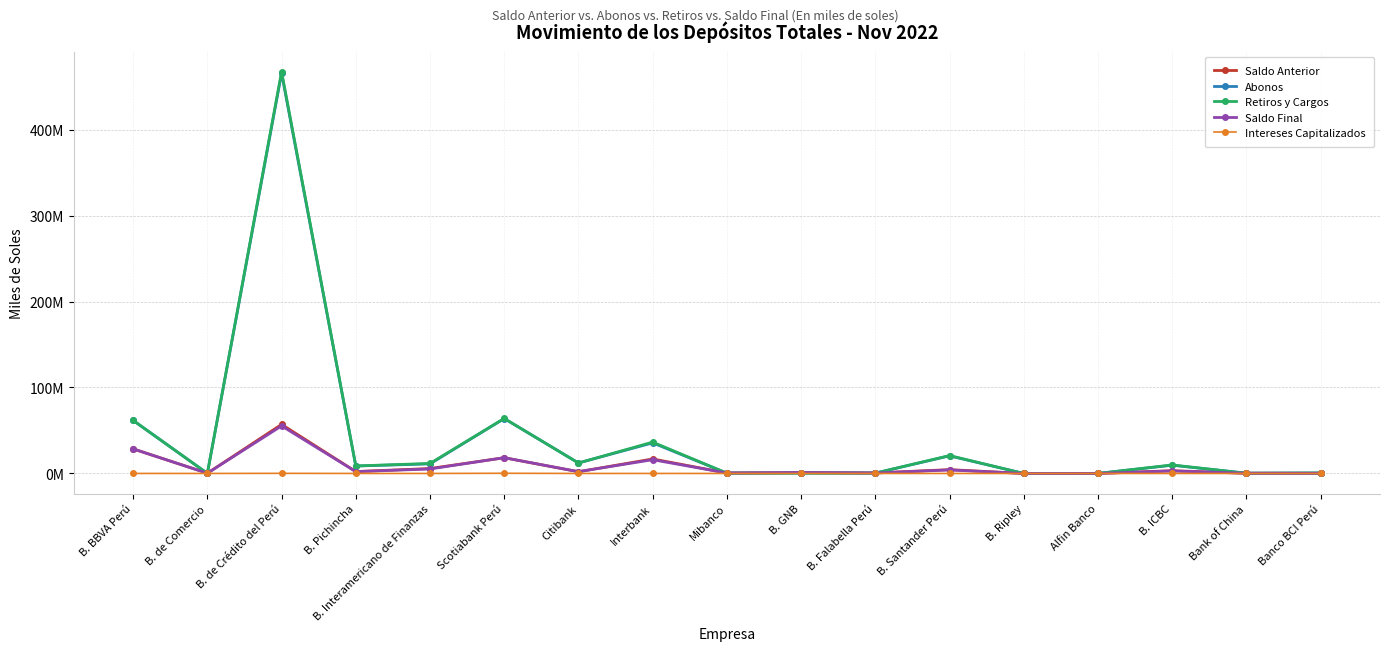

Reading right to left, what are all the values shown in this chart?

Saldo Anterior: 178421.9	258472.9	3203102.8	18464.7	10883.9	4434098.0	566649.3	1049620.0	533955.5	16865799.0	1982054.1	18281569.2	5729525.1	2194043.6	57047678.2	273273.0	28588316.3
Abonos: 522455.6	239445.0	9586940.9	26781.6	1781.7	20471973.5	396805.8	367659.9	319525.1	35580622.1	12224089.7	63833487.8	11144973.1	8634042.8	465438631.4	84640.0	61655756.1
Retiros y Cargos: 537347.7	264217.8	9879183.6	6384.8	1748.6	20818182.8	410351.0	389317.6	347415.2	36459753.0	12111577.3	63996709.3	11650016.2	8719635.5	467324711.7	88411.3	61735210.9
Saldo Final: 163529.8	233700.0	2911360.0	38868.2	10922.5	4087888.8	553155.8	1030722.0	506115.7	15995687.2	2094613.5	18325538.9	5226219.6	2108450.9	55299038.9	269520.2	28527780.6
Intereses Capitalizados: 0.0	0.0	500.0	6.6	5.6	0.0	51.7	2759.7	50.2	9019.1	46.9	207191.3	1737.6	0.0	137441.0	18.5	18919.0